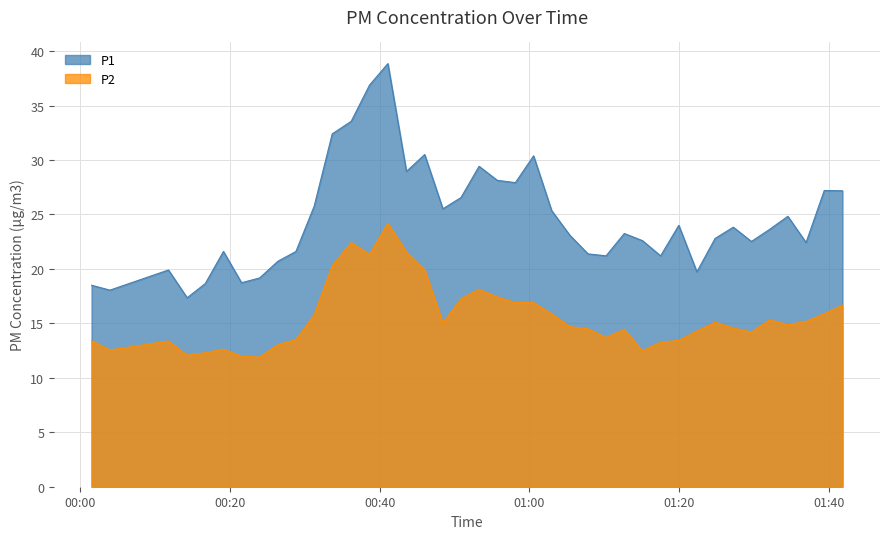

True or false: P1 and P2 cross at least once.

False